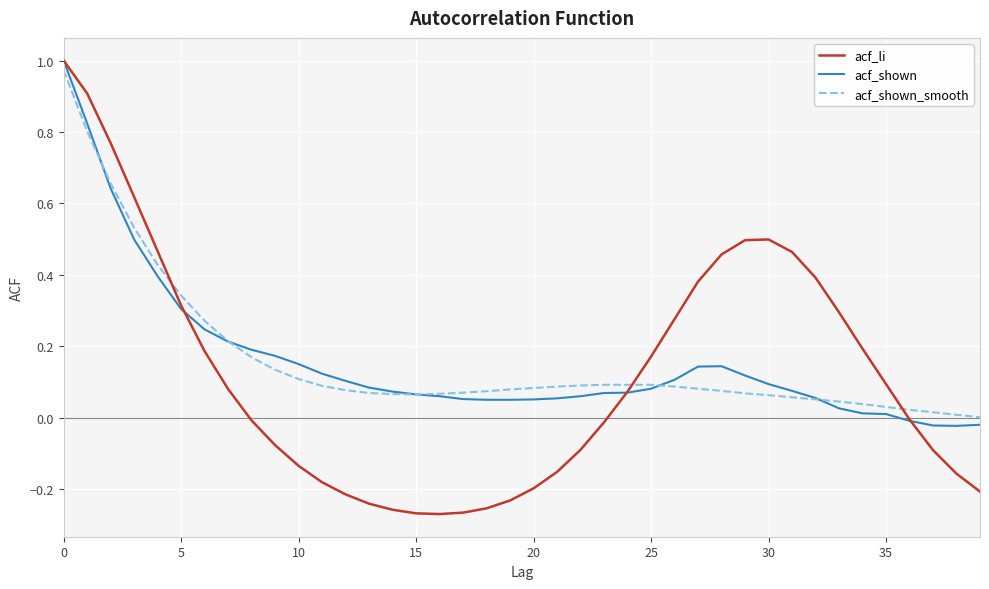

Which series has the largest range (max minus min)?

acf_li